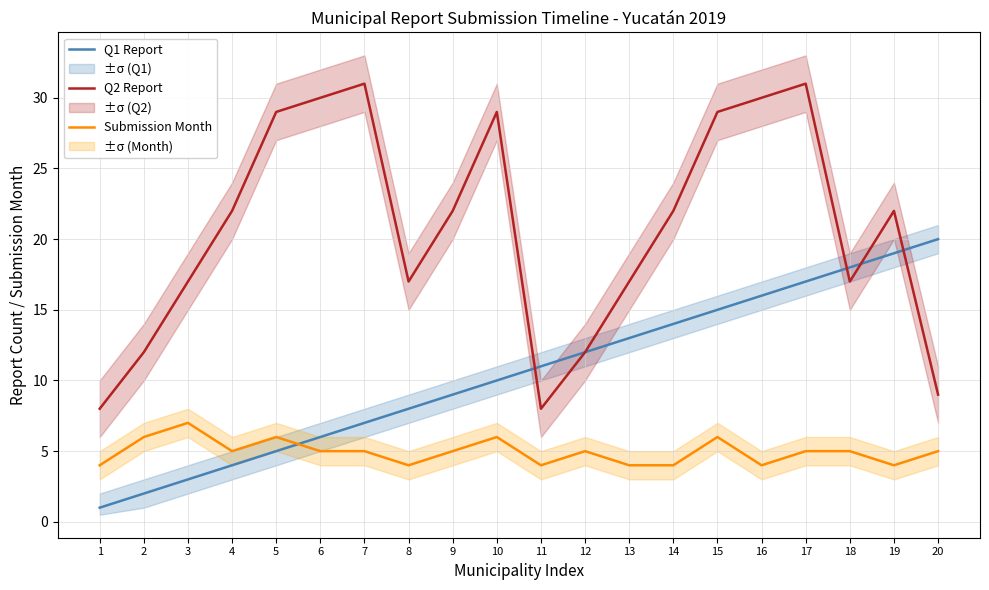

Is it true that Q2 Report equals 30 at 6?

True